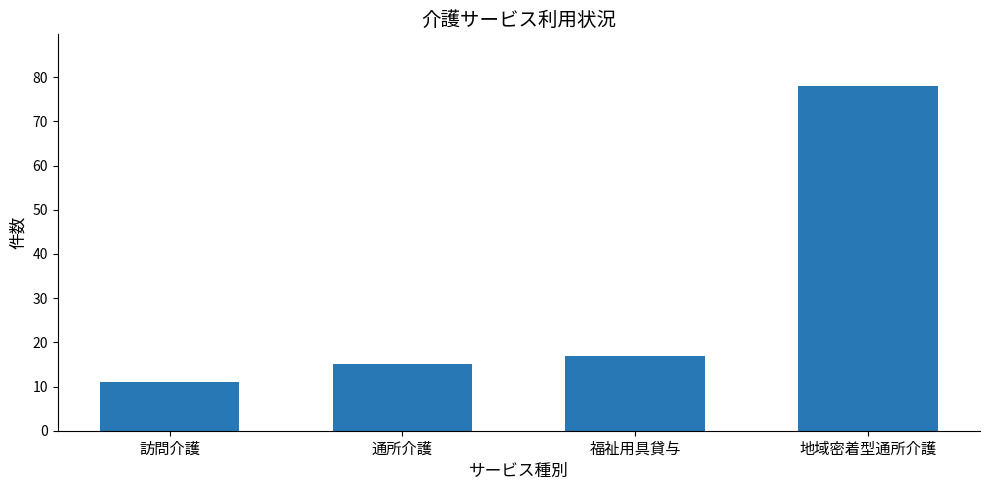

At which category does the chart reach its peak across all series?

地域密着型通所介護